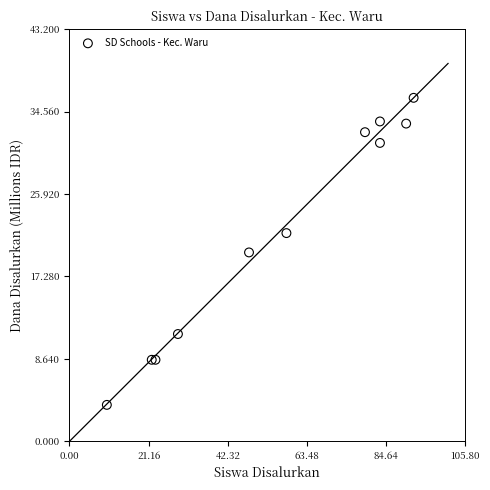

What Y value in the scatter plot is closest to 19?

19.8